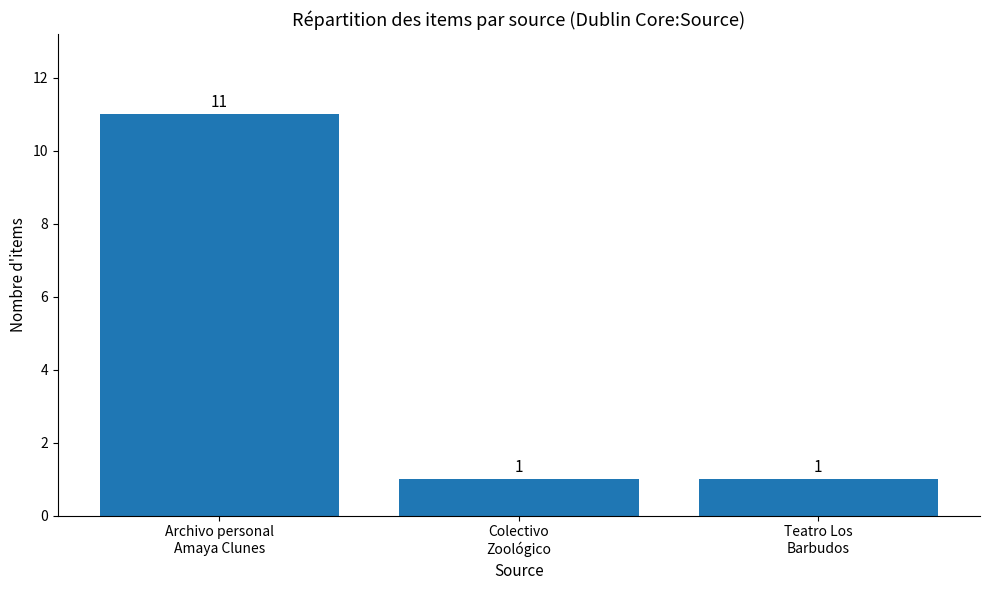

Reading left to right, what are all the values shown in this chart?

11	1	1